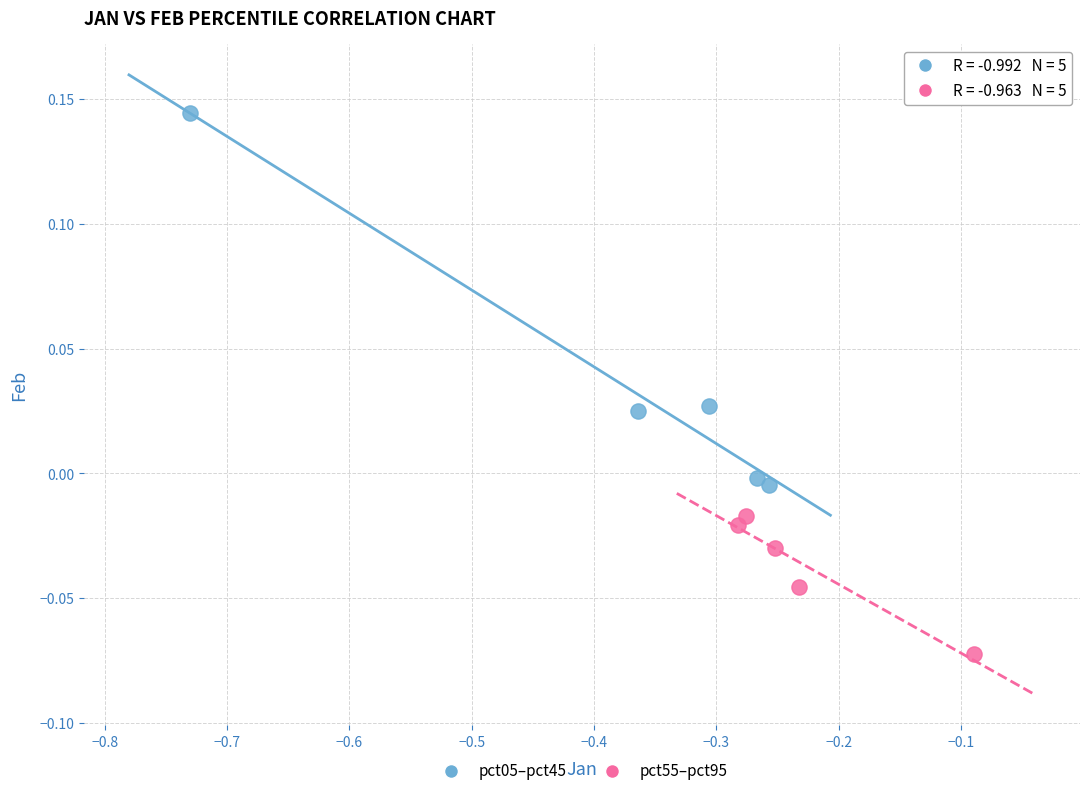

Which series reaches the minimum Y coordinate?

pct55–pct95